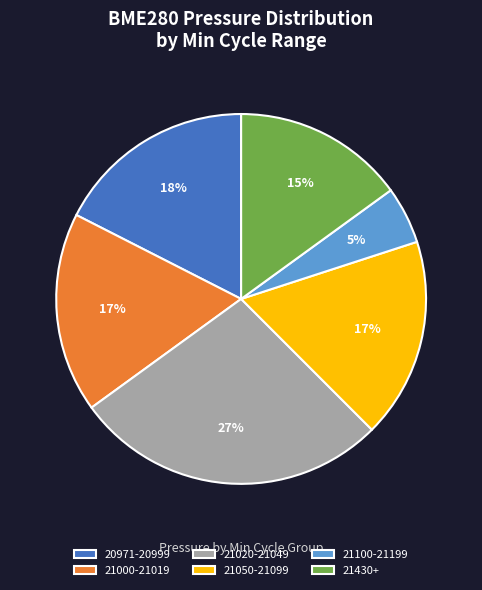

Count the number of slices in the pie.

6